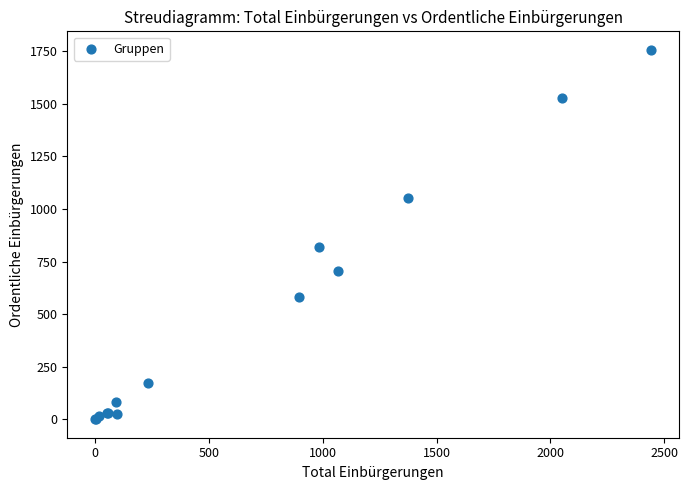

What Y value in the scatter plot is closest to 878?

821